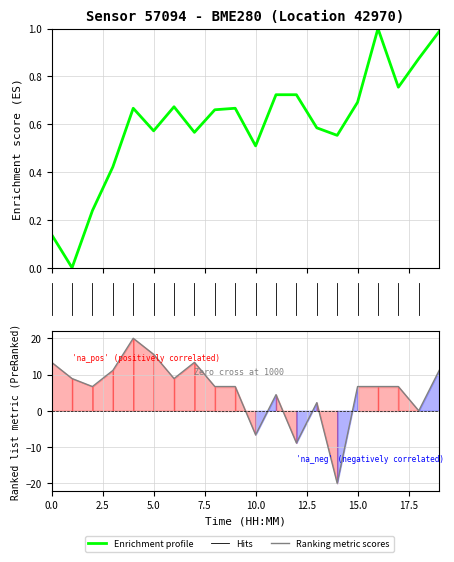

How many positive values does the pressure series have?

16